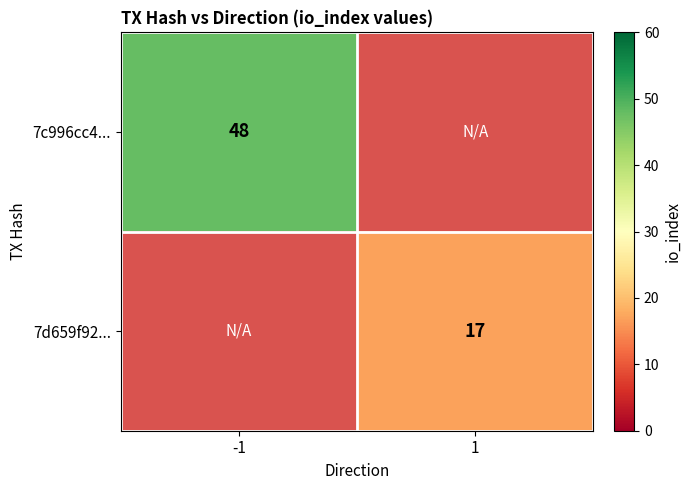

Is the value of 7d659f92... at 1 greater than the value of 7c996cc4... at -1?

No